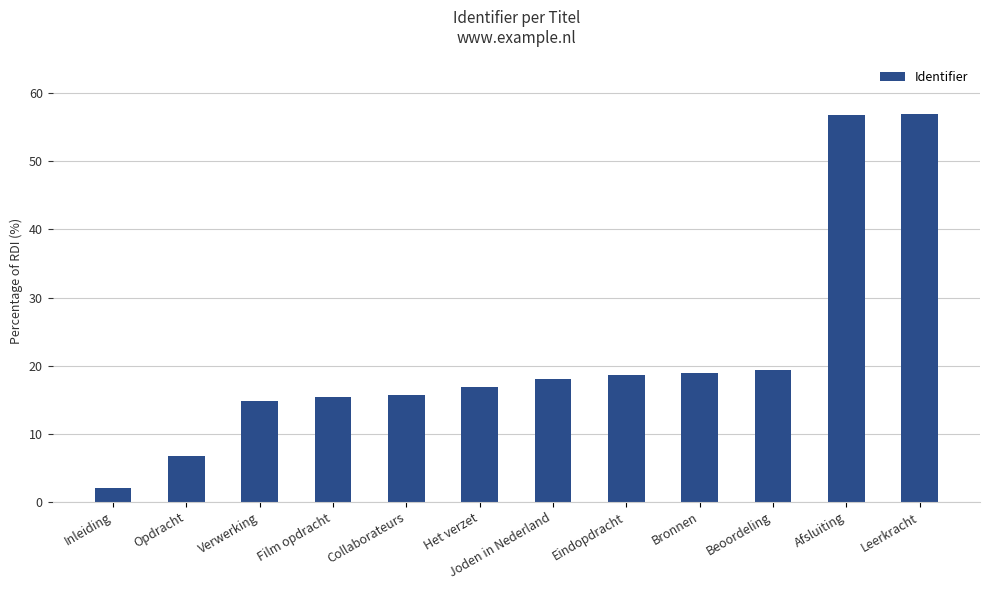

The value at Collaborateurs is 15.8. True or false?

True